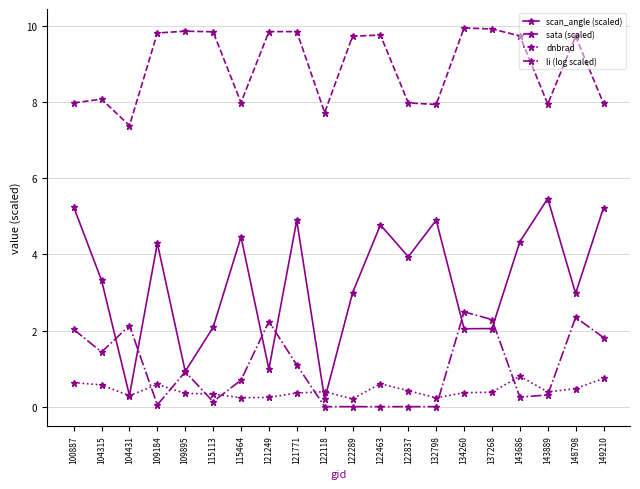

Where is the first local maximum for scan_angle (scaled)?

109184